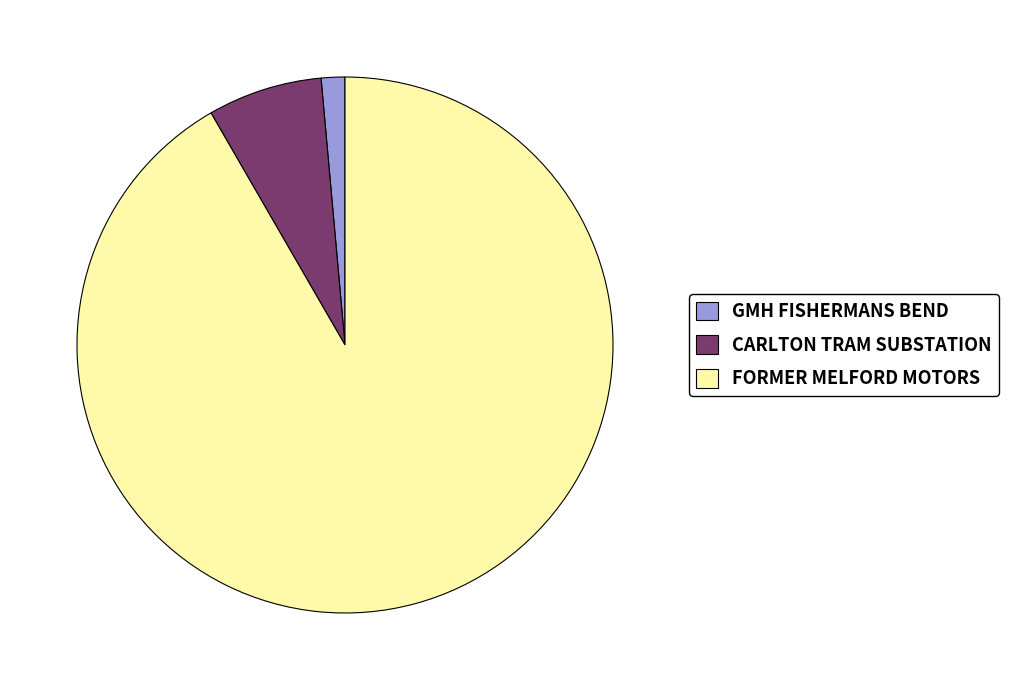

Which slice represents more than half of the pie?

FORMER MELFORD MOTORS